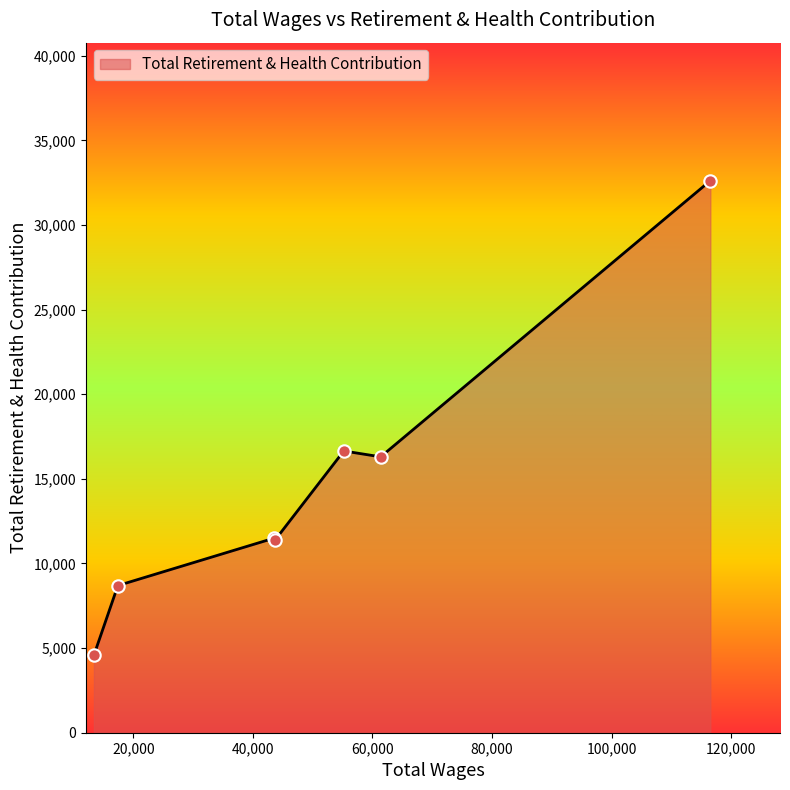

True or false: there are more than 2 points higher than both neighbors.

False